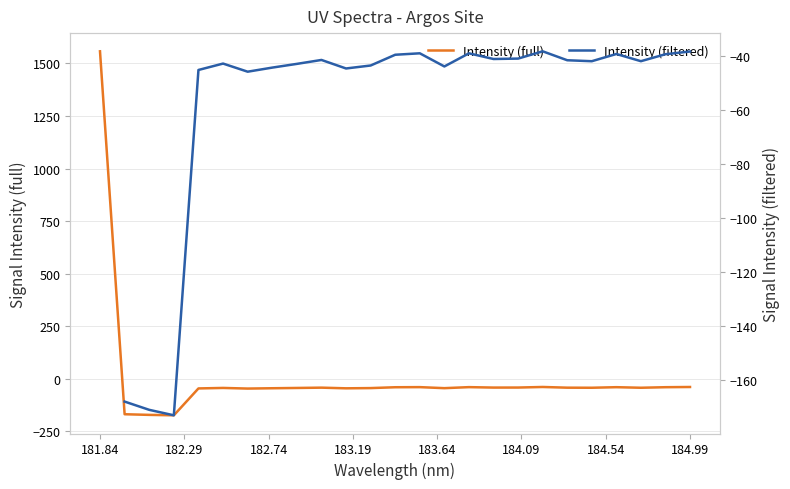

What is the difference between the maximum and minimum values?

1730.4